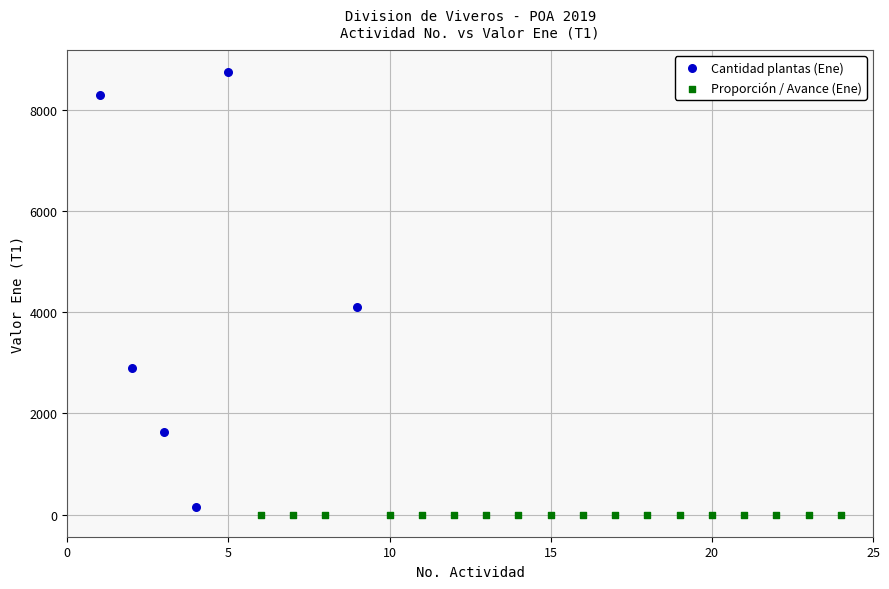

Which series contains the lowest Y value?

Proporción / Avance (Ene)